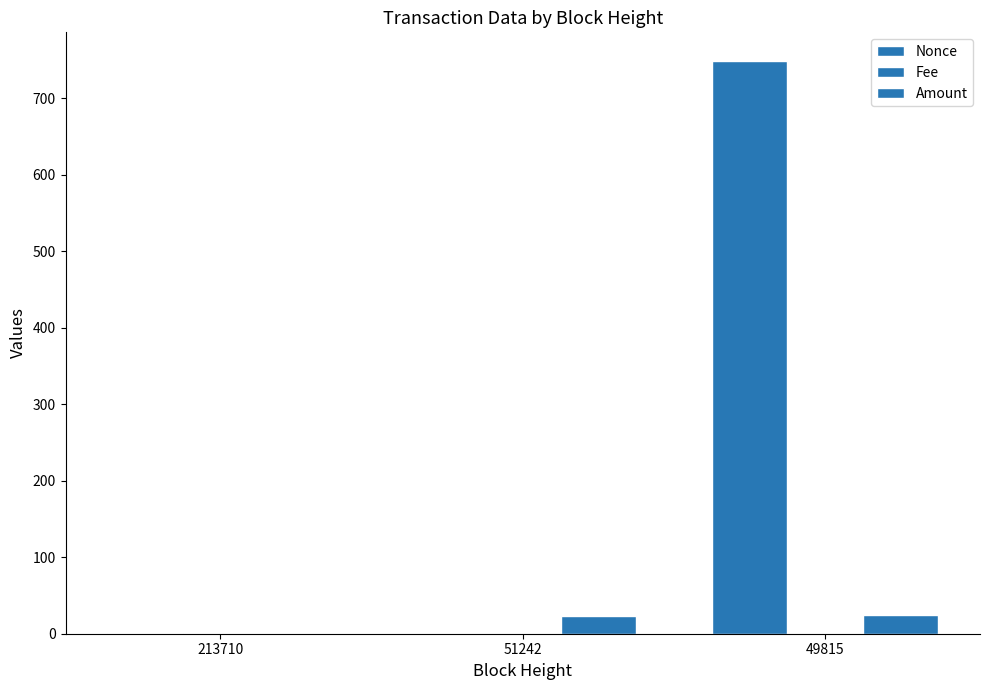

At which label does Amount first exceed 23?

51242